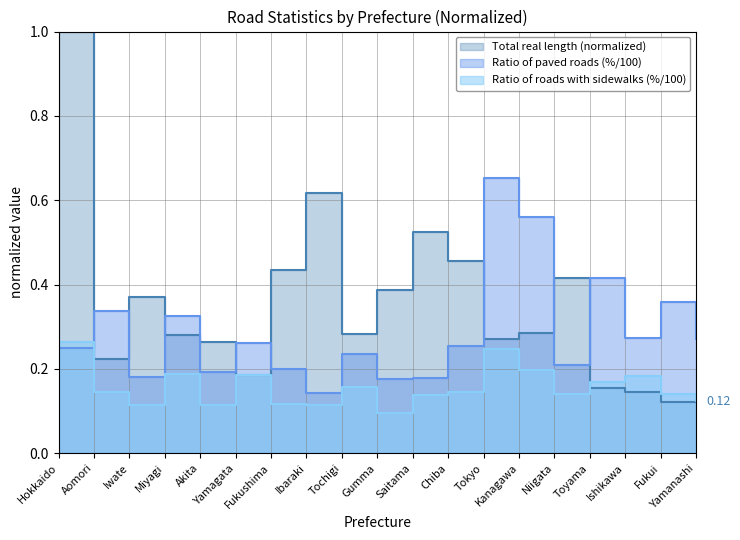

Does the chart display data point markers on the line(s)?

No